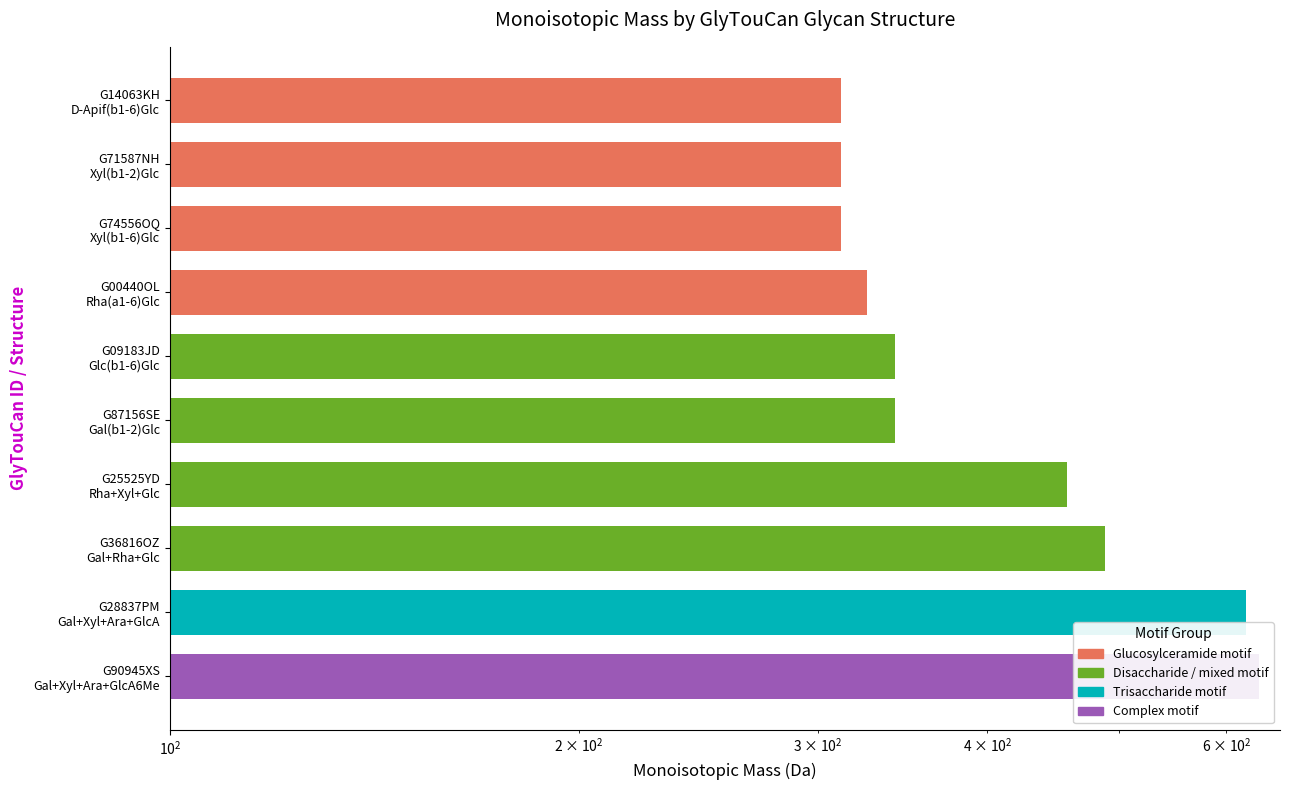

True or false: the data shows 520.5 at G09183JD Glc(b1-6)Glc.

False